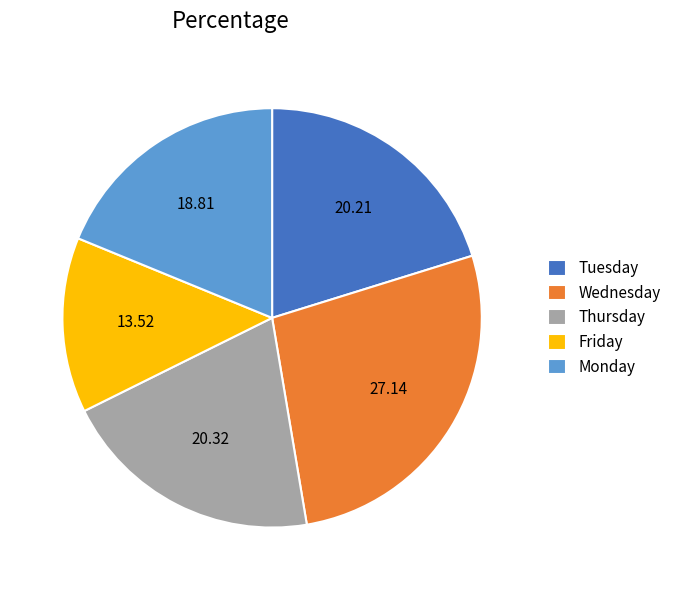

Is the sum of Tuesday and Wednesday greater than half?

No